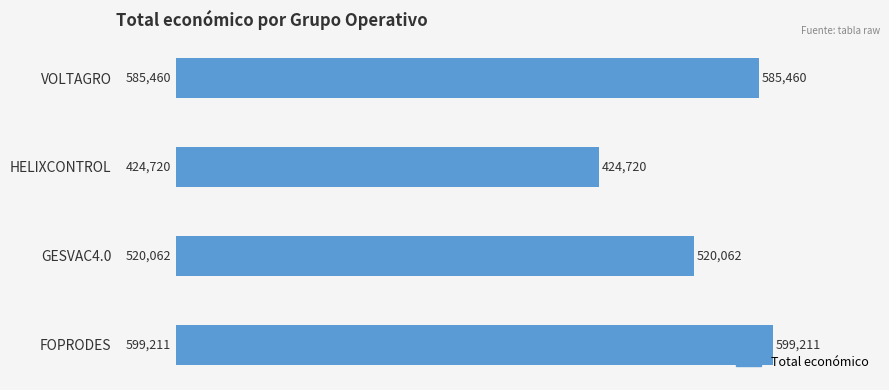

What is the approximate value at FOPRODES, to the nearest 50?

599200